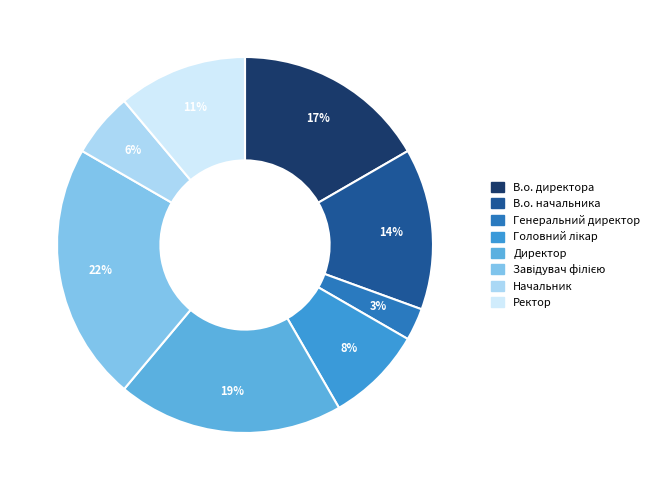

The В.о. начальника slice represents 14% of the pie. True or false?

True